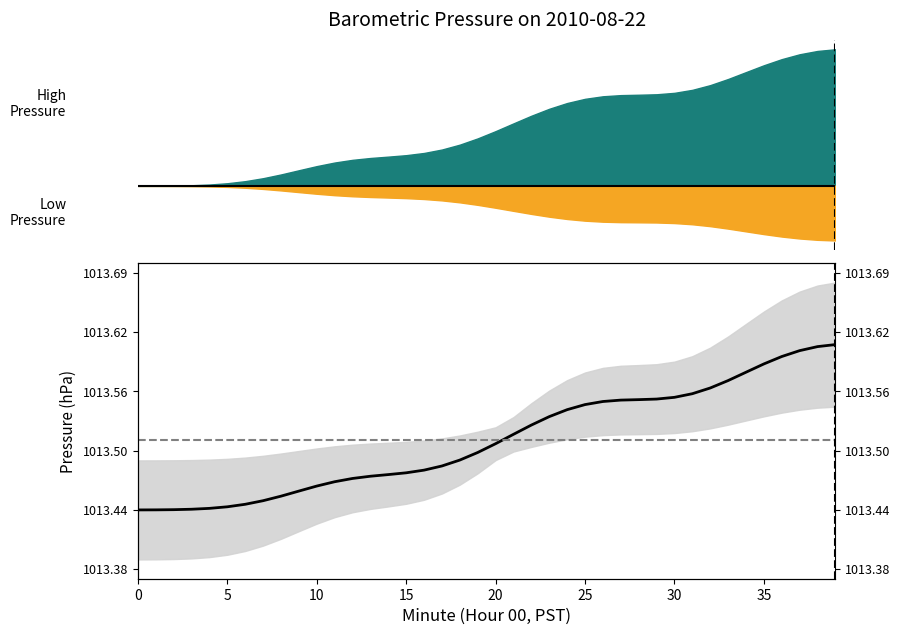

Does the chart display data point markers on the line(s)?

No